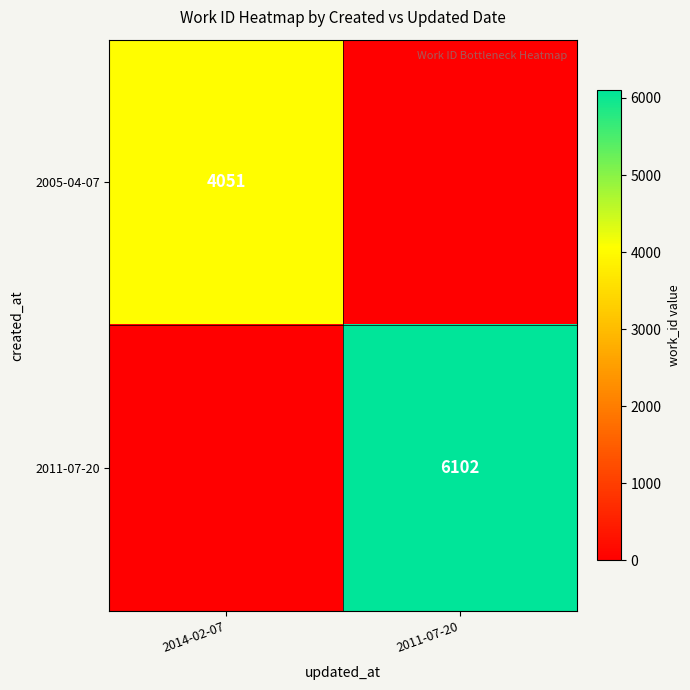

The 2005-04-07 series shows 6186 at 2014-02-07. True or false?

False